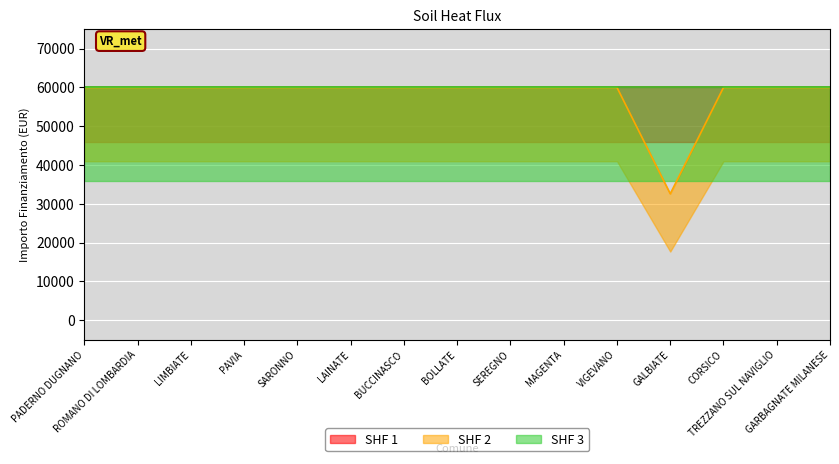

True or false: 1.1 and 1.2 intersect in this chart.

False